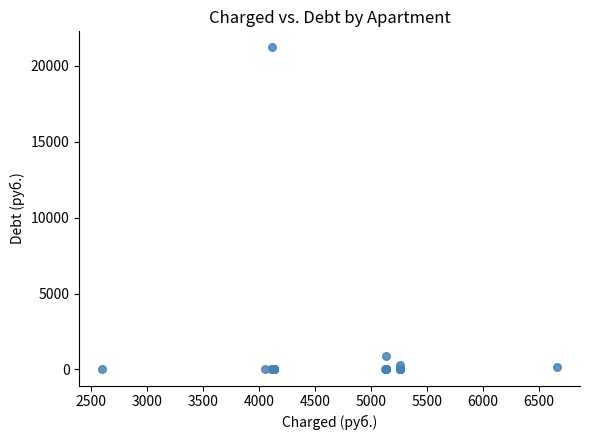

What Y value in the scatter plot is closest to 10610?

855.6